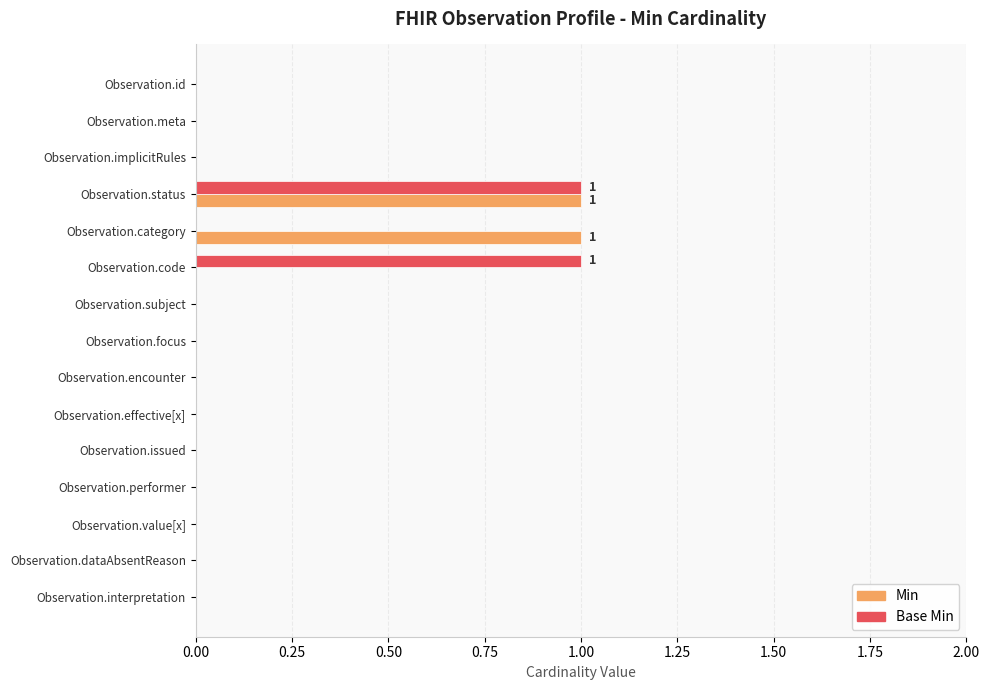

Between Observation.implicitRules and Observation.code, which series saw the biggest shift?

Base Min